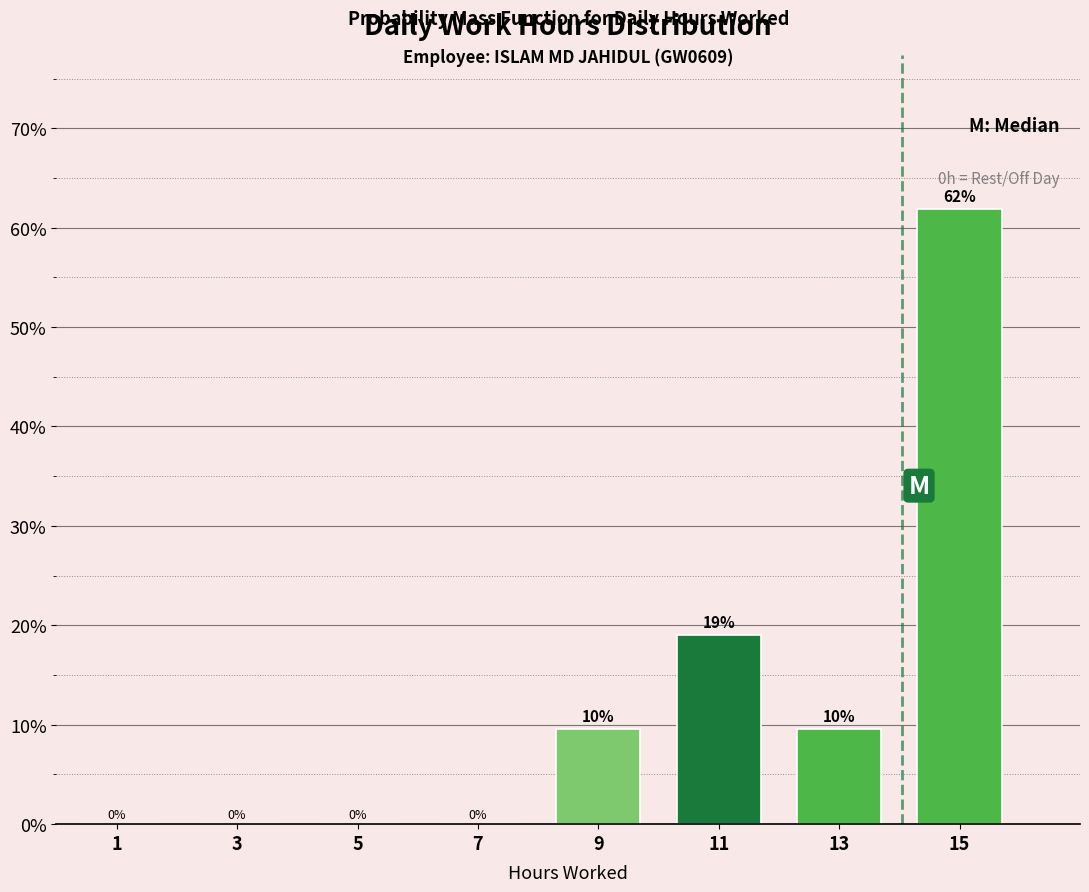

Which range on the x-axis has the tallest bar?

14 to 16